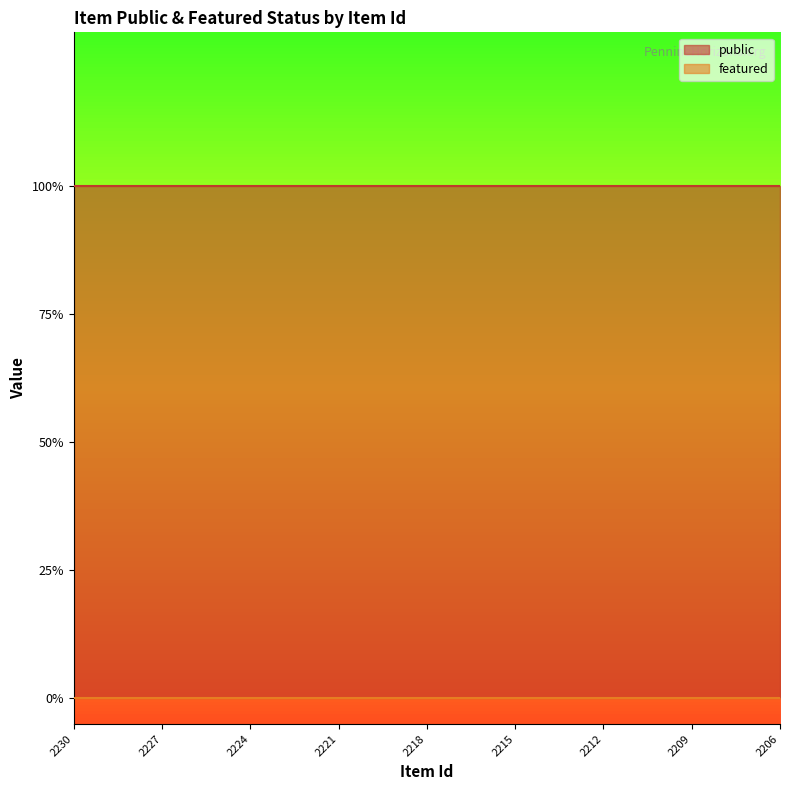

Rank the categories by public value from lowest to highest.

2230, 2229, 2228, 2227, 2226, 2225, 2224, 2223, 2222, 2221, 2220, 2219, 2218, 2217, 2216, 2215, 2214, 2213, 2212, 2211, 2210, 2209, 2208, 2207, 2206